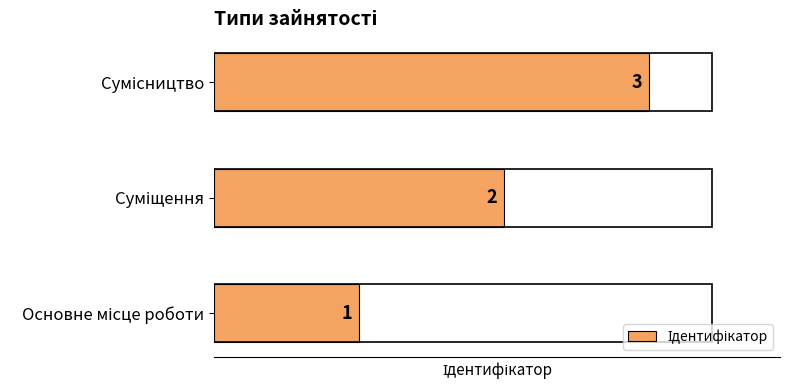

What is the sum of all values?

6